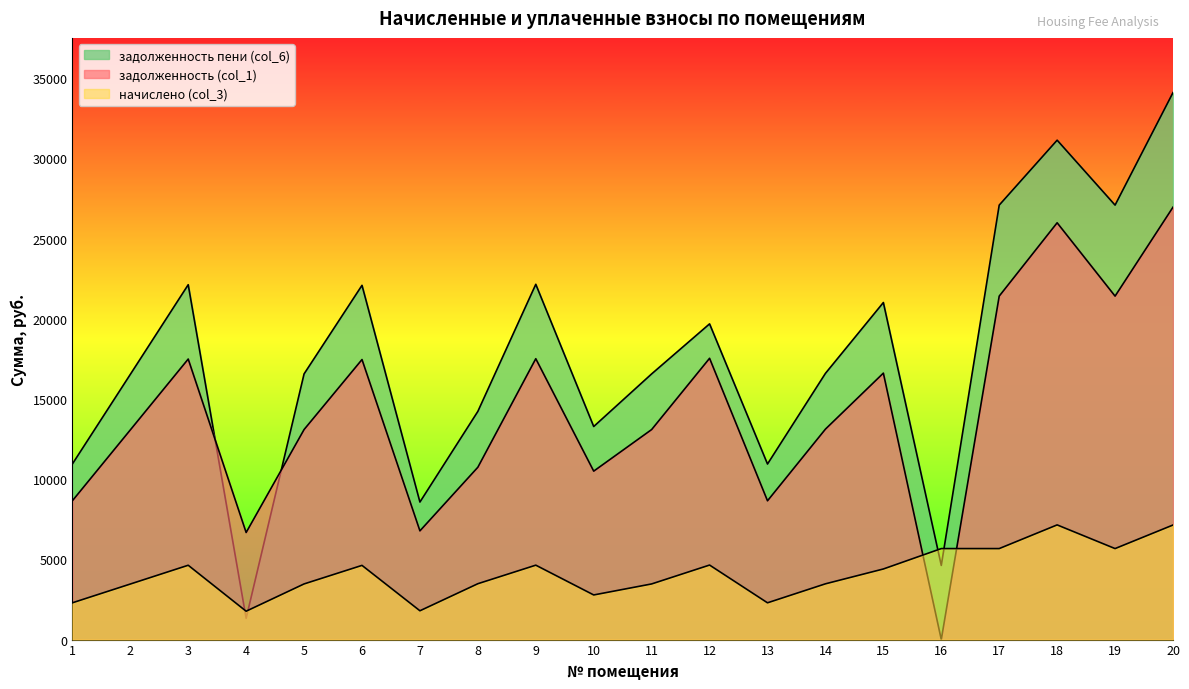

How many values in the задолженность пени (col_6) series are below 16599?

10